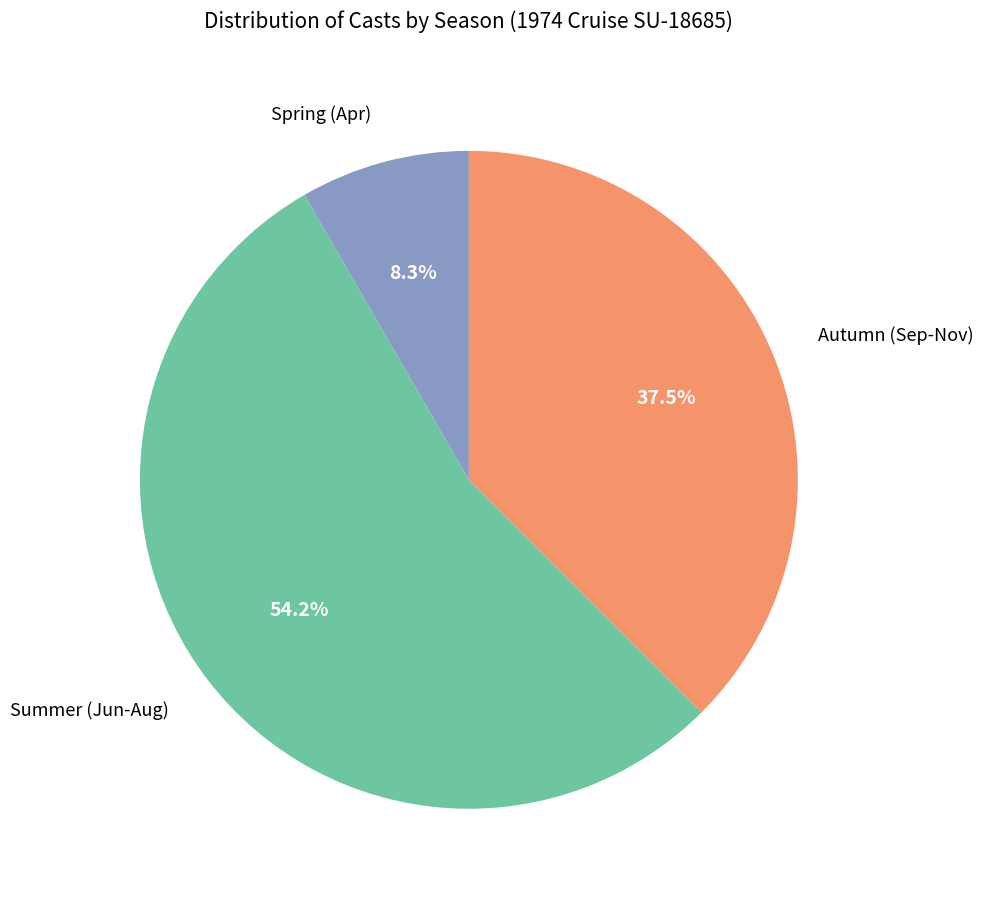

Does any single category account for the majority?

Yes